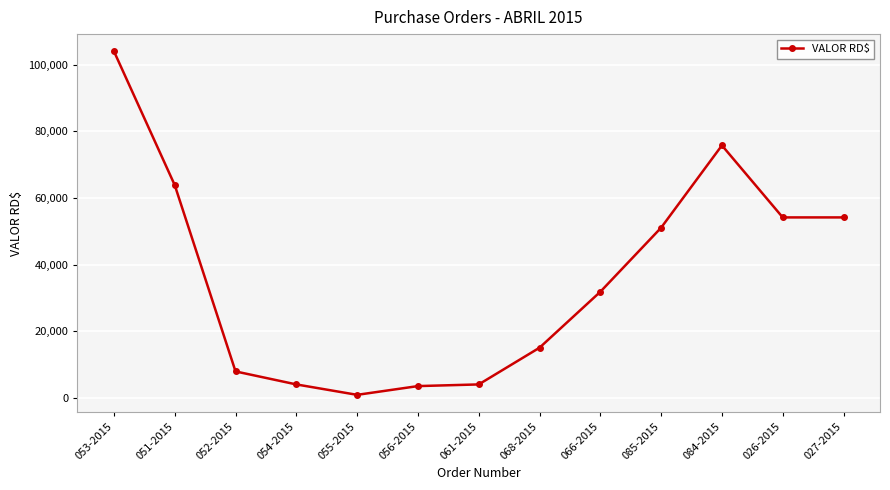

What is the change in value from 068-2015 to 027-2015?

+39074.0